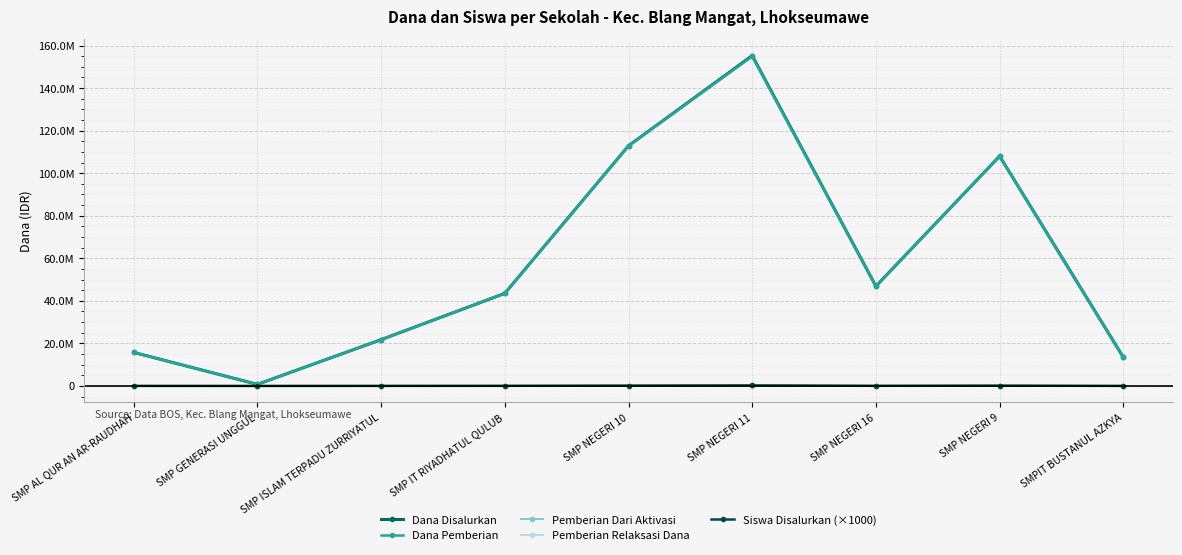

What is the average value of the Dana Disalurkan series?

57583333